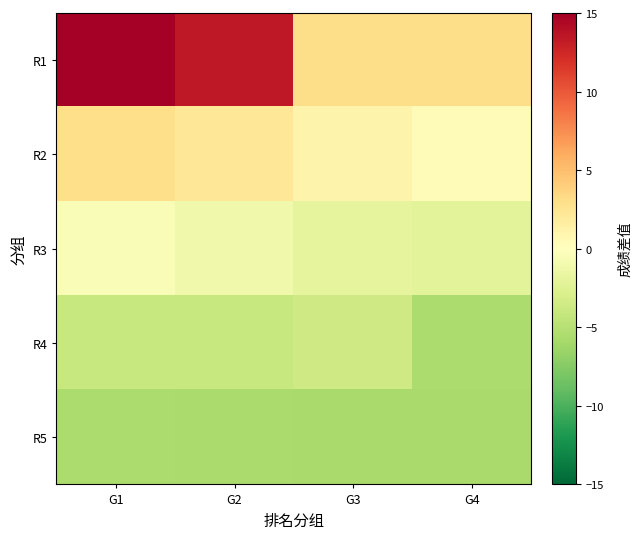

Between G2 and G3, which series saw the biggest shift?

R1